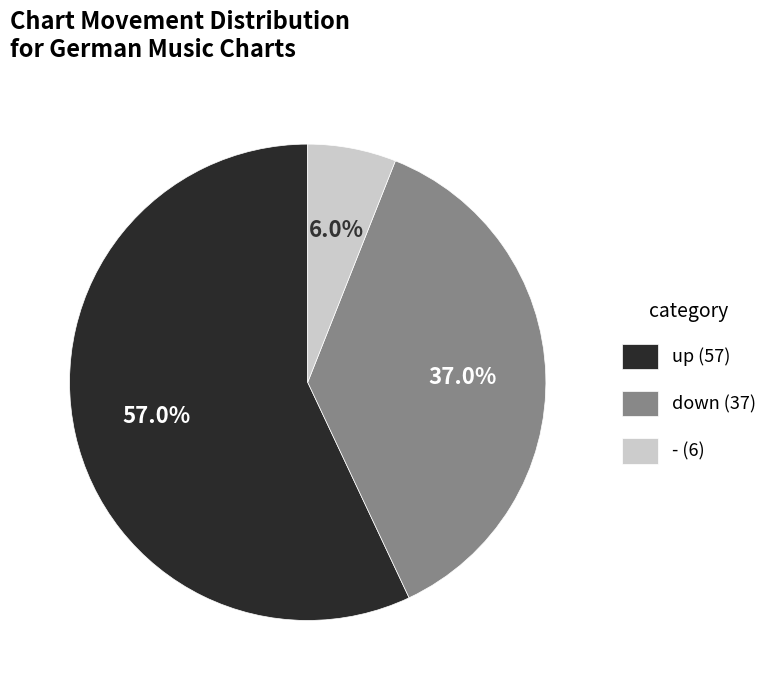

What percentage do up and down together represent?

94.0%